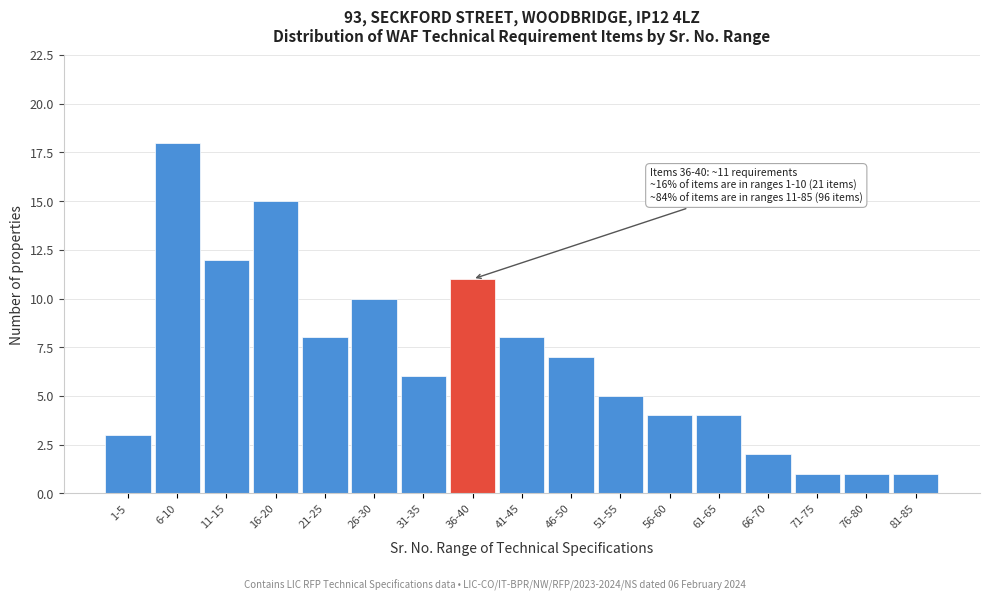

Reading left to right, transcribe all the data shown in this chart.

1-5=3	6-10=18	11-15=12	16-20=15	21-25=8	26-30=10	31-35=6	36-40=11	41-45=8	46-50=7	51-55=5	56-60=4	61-65=4	66-70=2	71-75=1	76-80=1	81-85=1